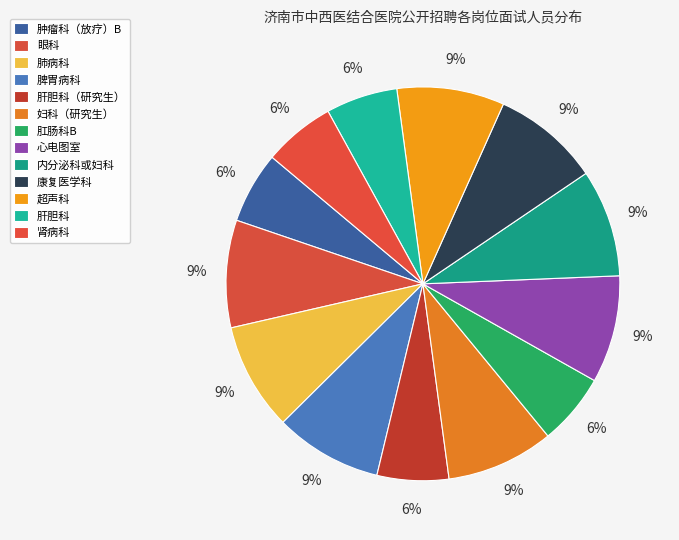

To the nearest percent, what is the average slice percentage?

8%